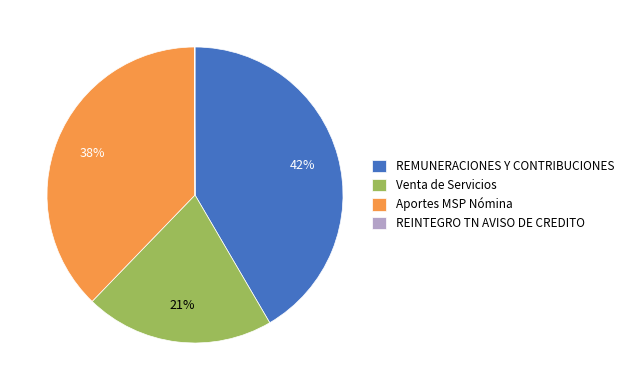

True or false: Aportes MSP Nómina accounts for 38% of the total.

True